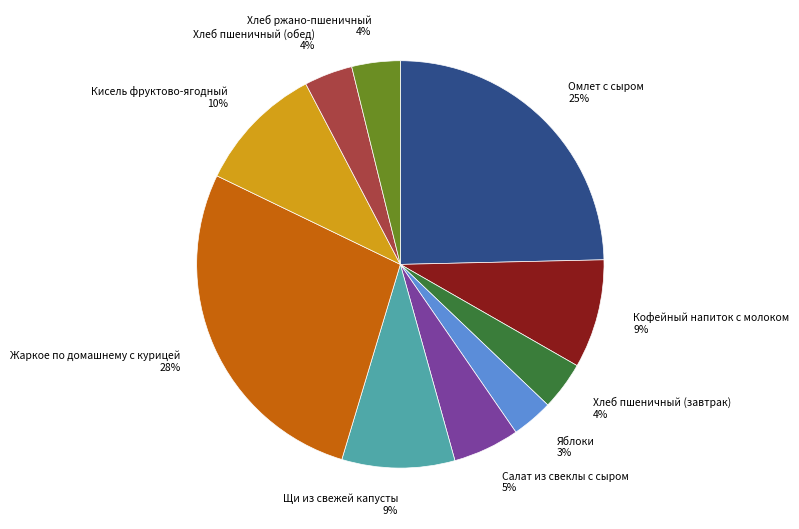

What is the largest slice in the pie chart?

Жаркое по домашнему с курицей